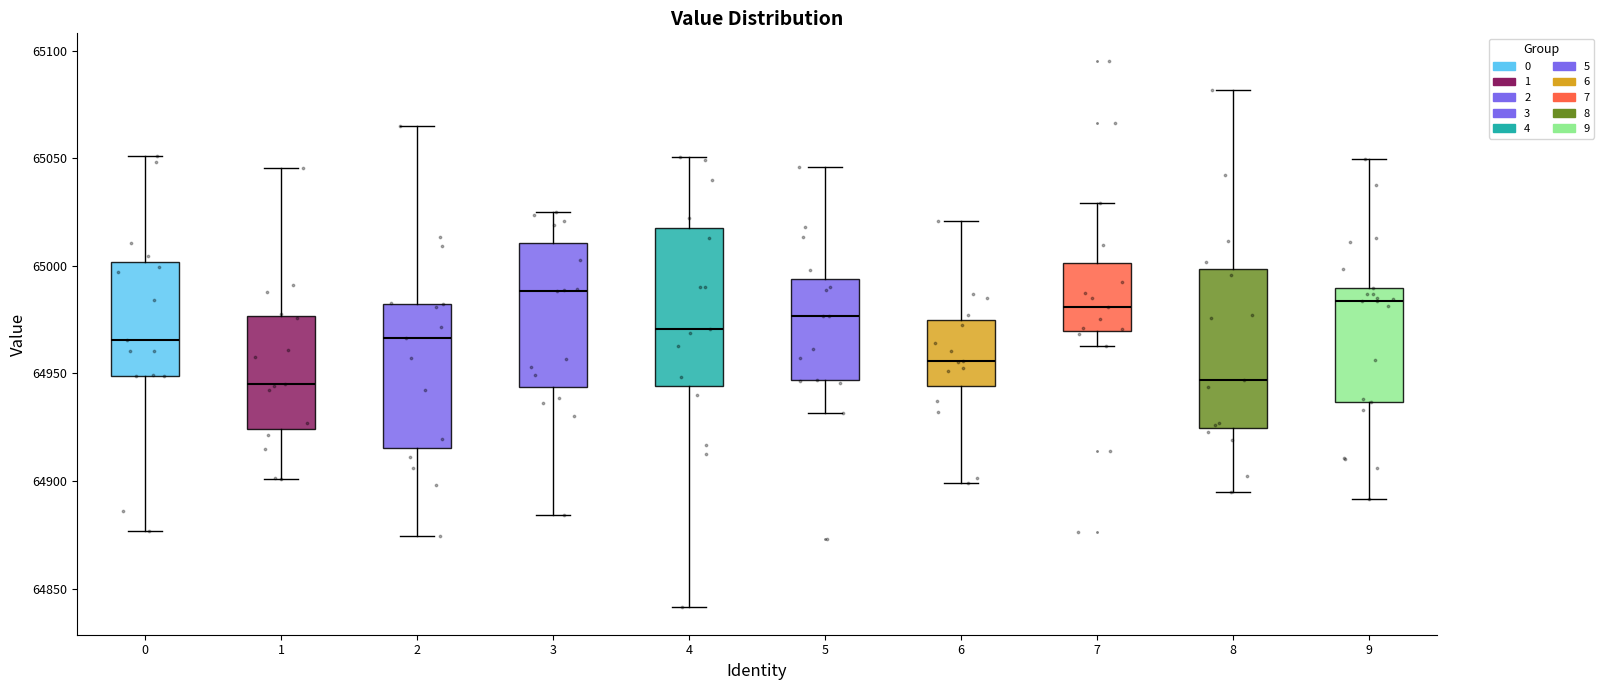

Reading left to right, transcribe this box plot: for each box, give where its median line is, the range the box spans, and where its two whiskers end, as read against the y-axis. The values are not printed on the chart, so give them approximately, as read against the axis.

0: median 64965, box 64950 to 65000, whiskers 64875 to 65050
1: median 64945, box 64925 to 64975, whiskers 64900 to 65045
2: median 64965, box 64915 to 64980, whiskers 64875 to 65065
3: median 64990, box 64945 to 65010, whiskers 64885 to 65025
4: median 64970, box 64945 to 65020, whiskers 64840 to 65050
5: median 64975, box 64945 to 64995, whiskers 64930 to 65045
6: median 64955, box 64945 to 64975, whiskers 64900 to 65020
7: median 64980, box 64970 to 65000, whiskers 64965 to 65030
8: median 64945, box 64925 to 65000, whiskers 64895 to 65080
9: median 64985, box 64935 to 64990, whiskers 64890 to 65050